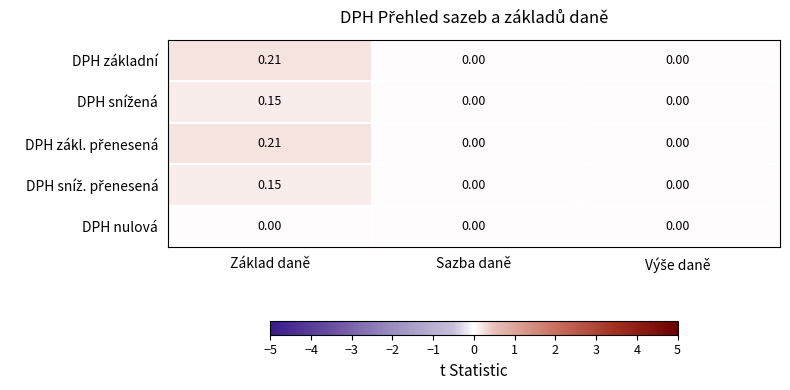

At which category is the sum across all series the highest?

Základ daně